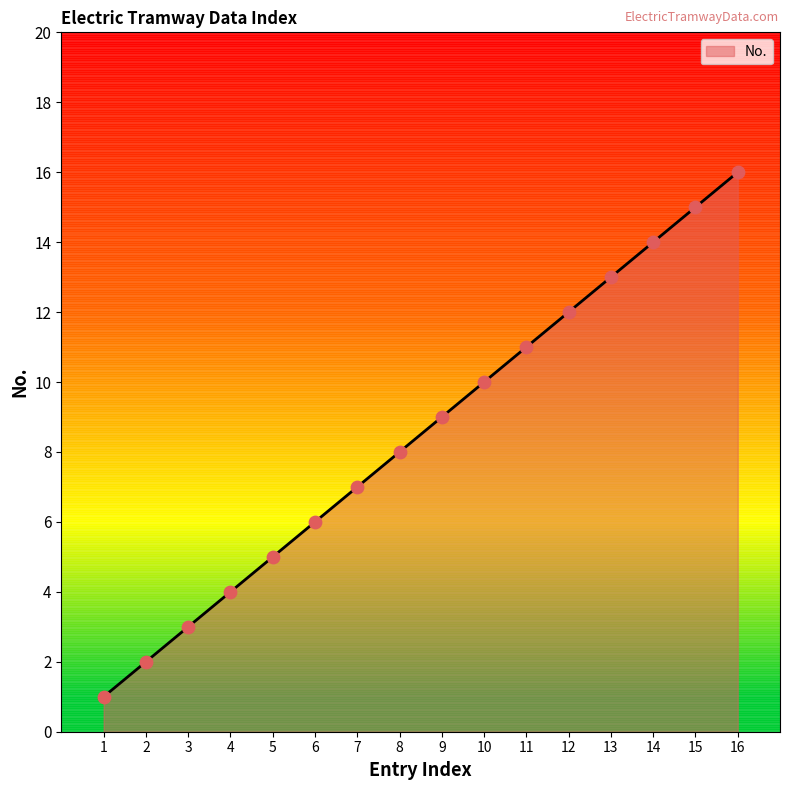

Between 10 and 6, which is larger?

10